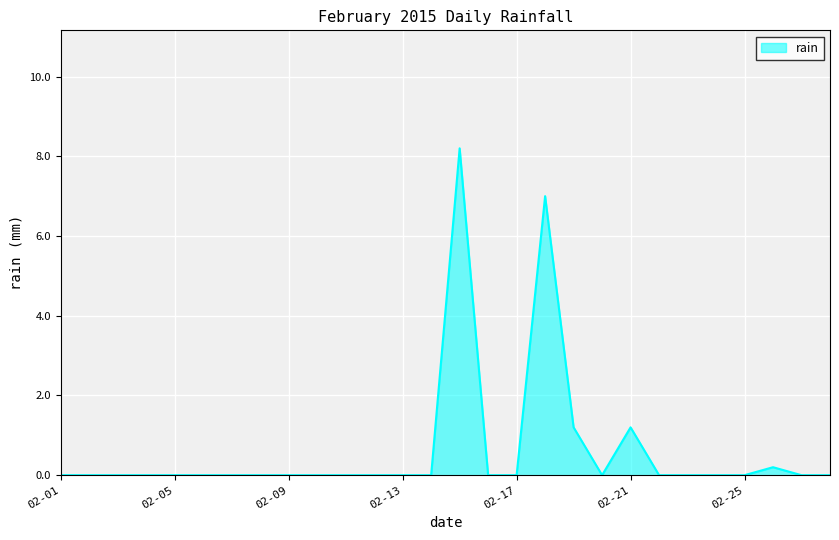

What is the maximum value shown in the chart?

8.2